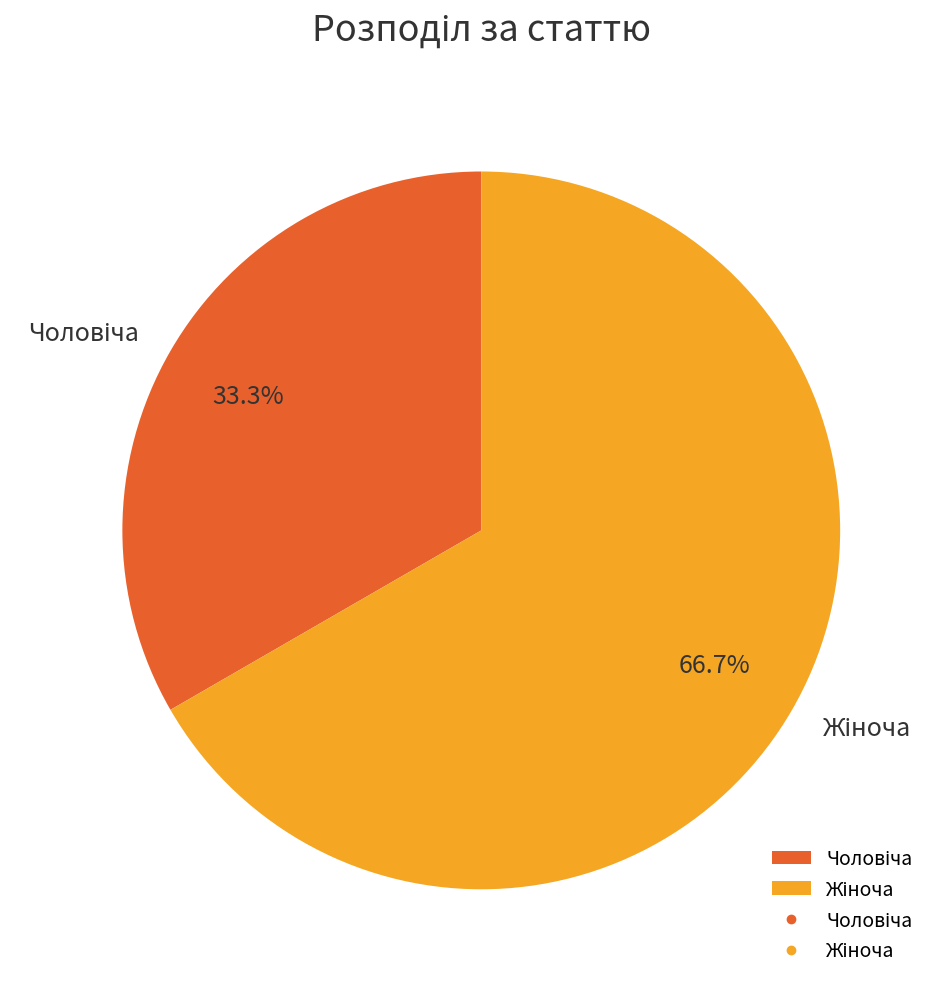

Is there any slice that represents more than half of the pie?

Yes